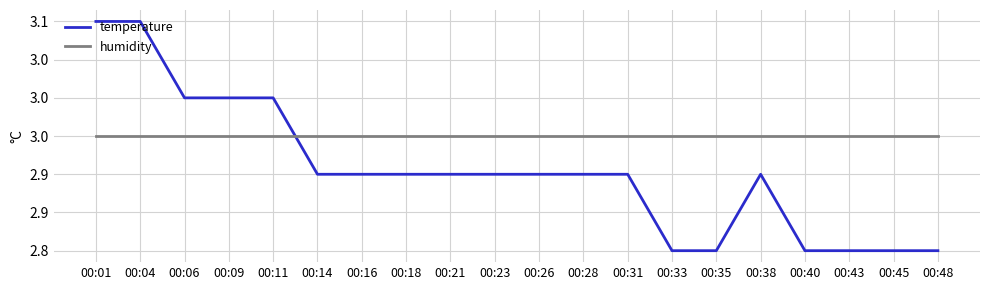

Does the chart have visible grid lines?

Yes